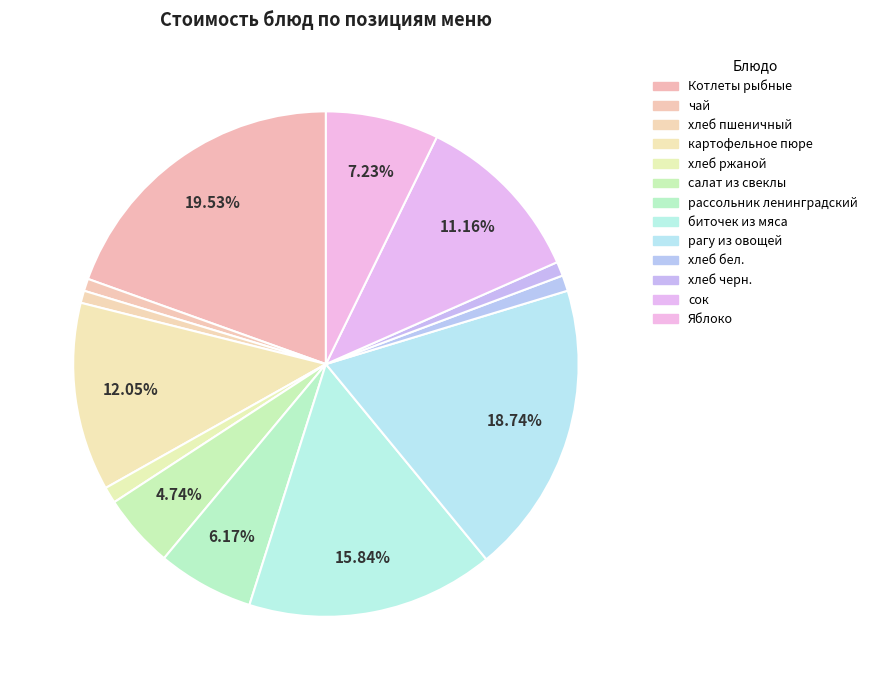

Count the number of slices in the pie.

13